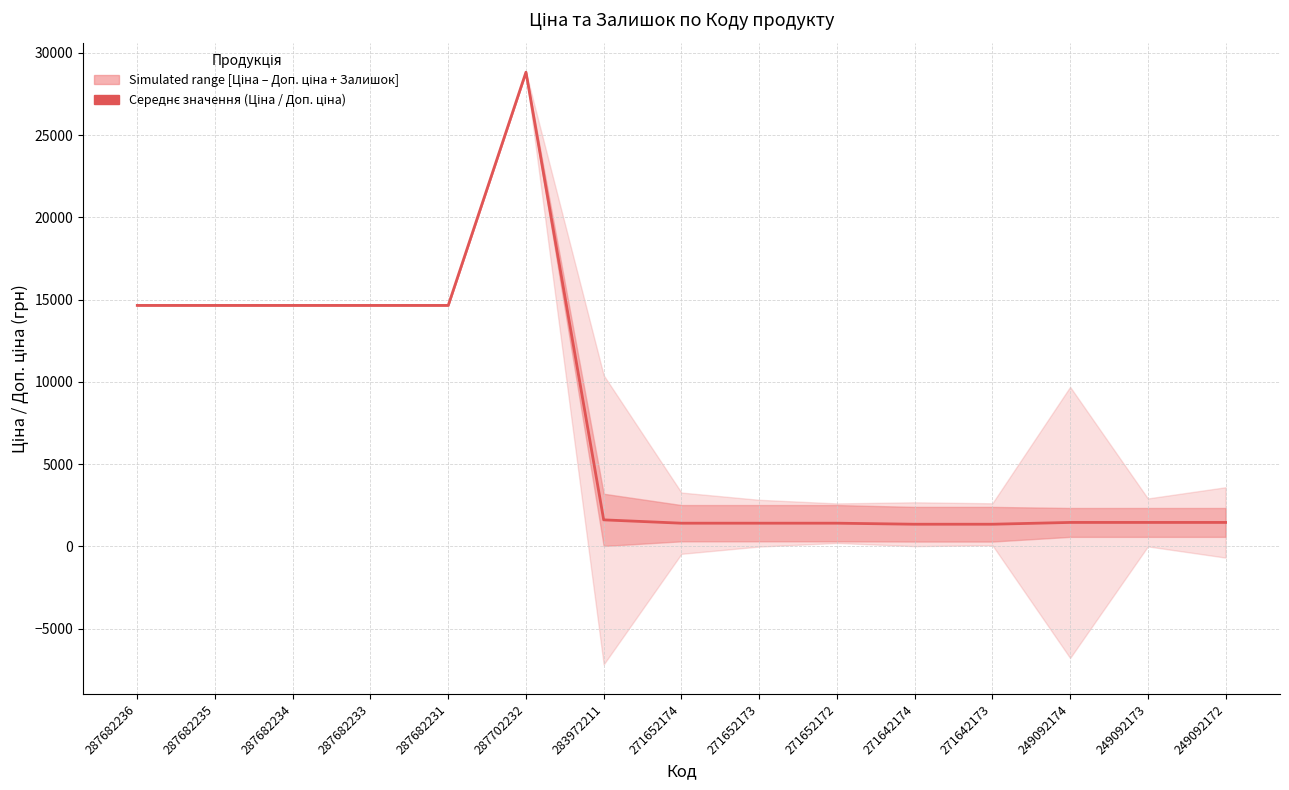

At which category does the chart reach its peak across all series?

287702232